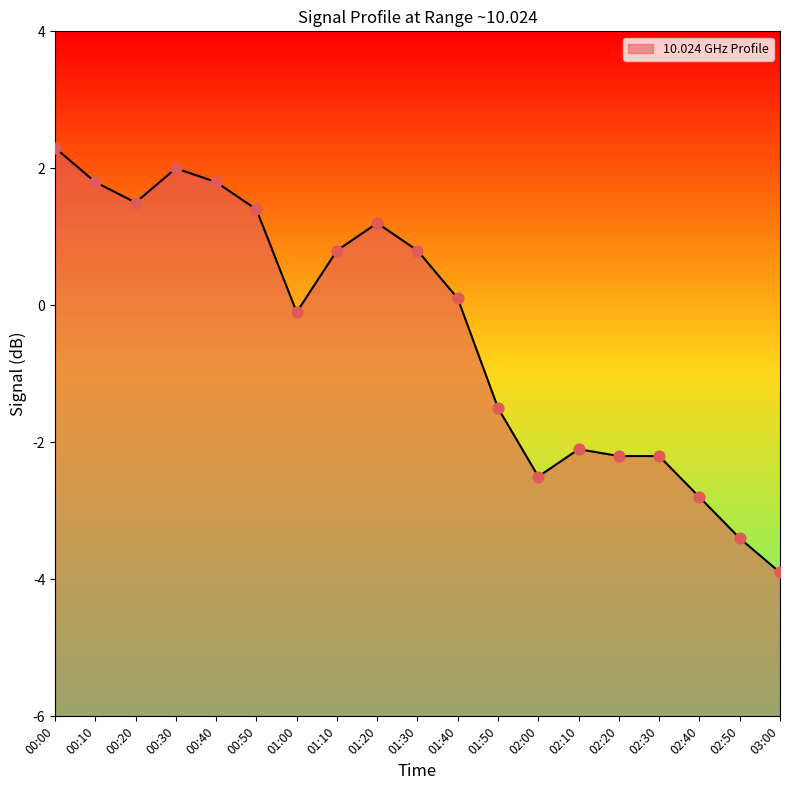

Which has a higher value, 02:50 or 00:20?

00:20